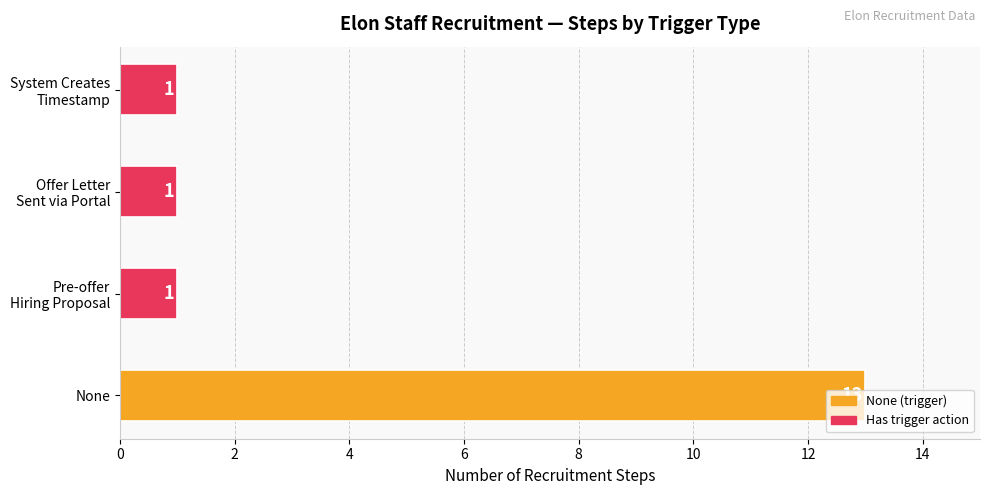

What is the maximum value shown in the chart?

13